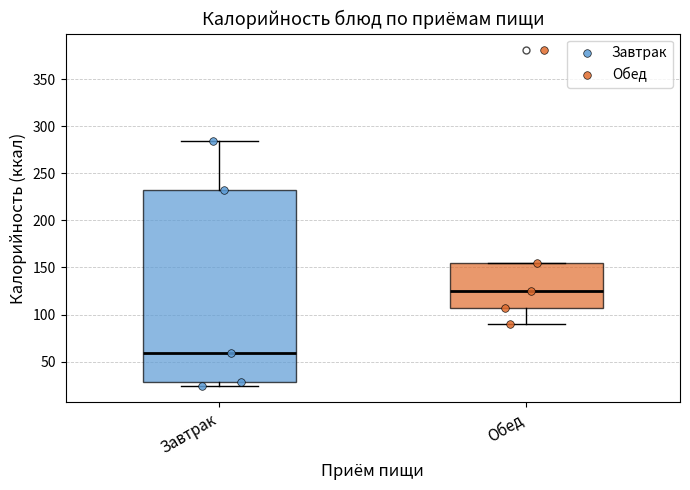

Which box is the tallest, from its lower edge to its upper edge?

Завтрак